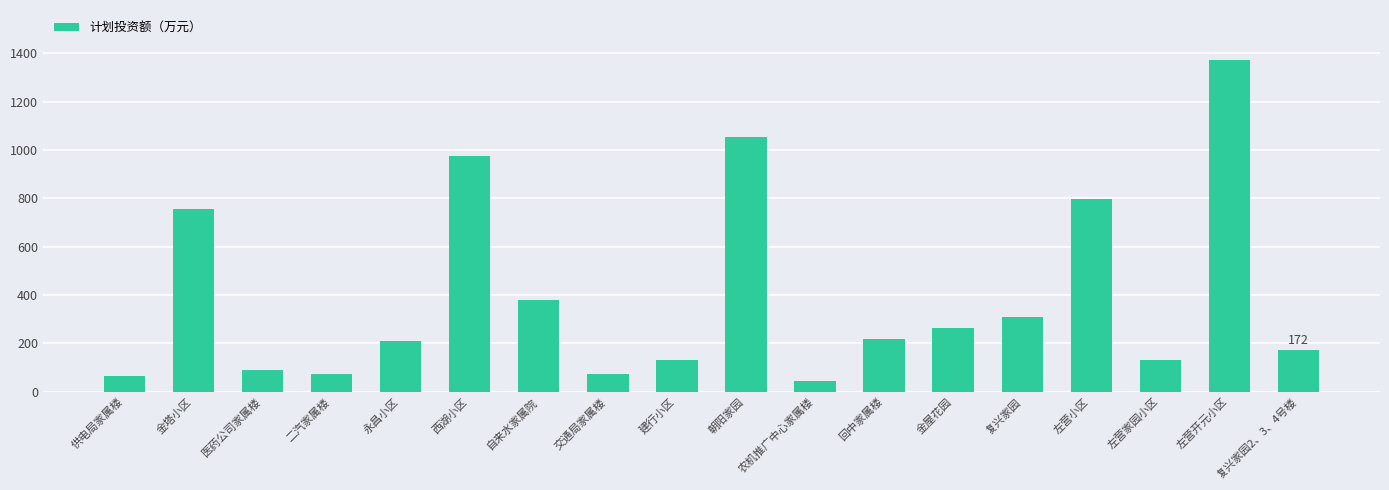

What is the label of the 15th bar from the right?

二汽家属楼